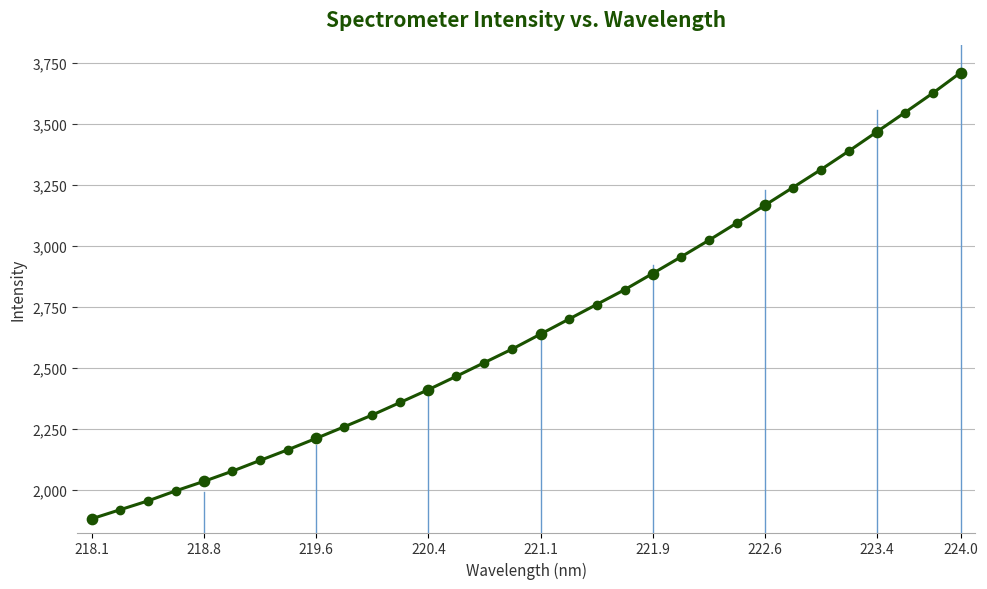

What is the sum of all values?

85545.2